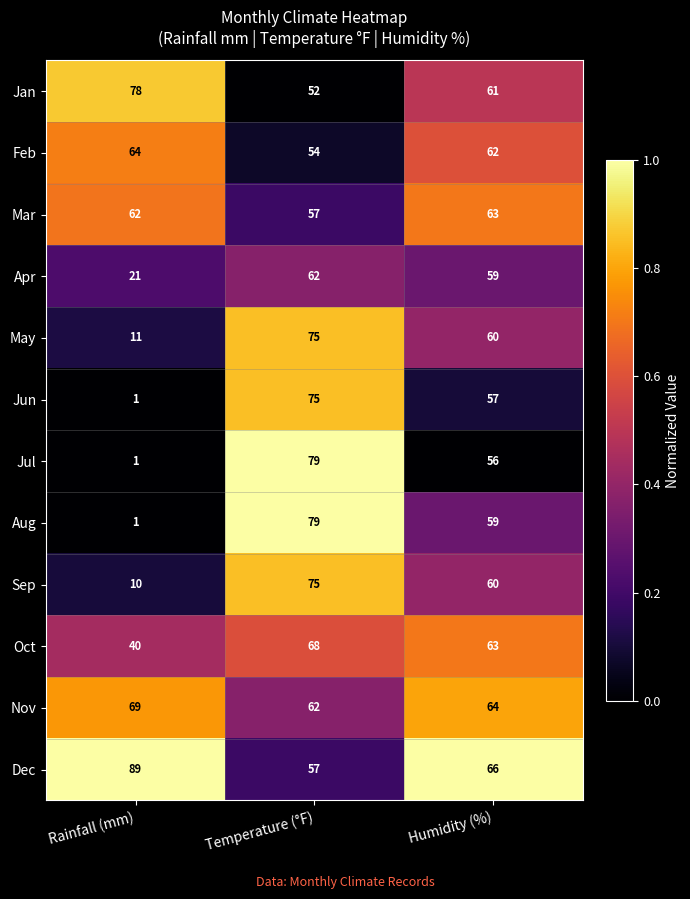

True or false: Dec has a value of 66 at Humidity (%).

True